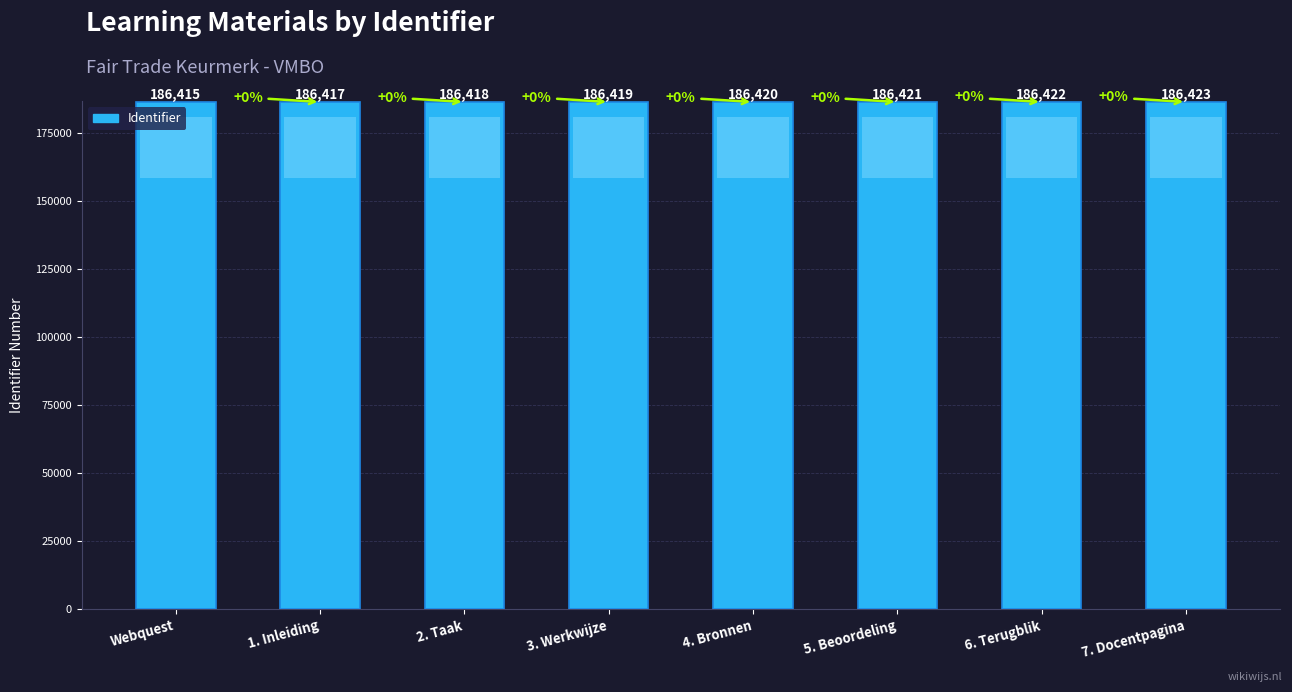

Rank the categories by value from highest to lowest.

7. Docentpagina, 6. Terugblik, 5. Beoordeling, 4. Bronnen, 3. Werkwijze, 2. Taak, 1. Inleiding, Webquest